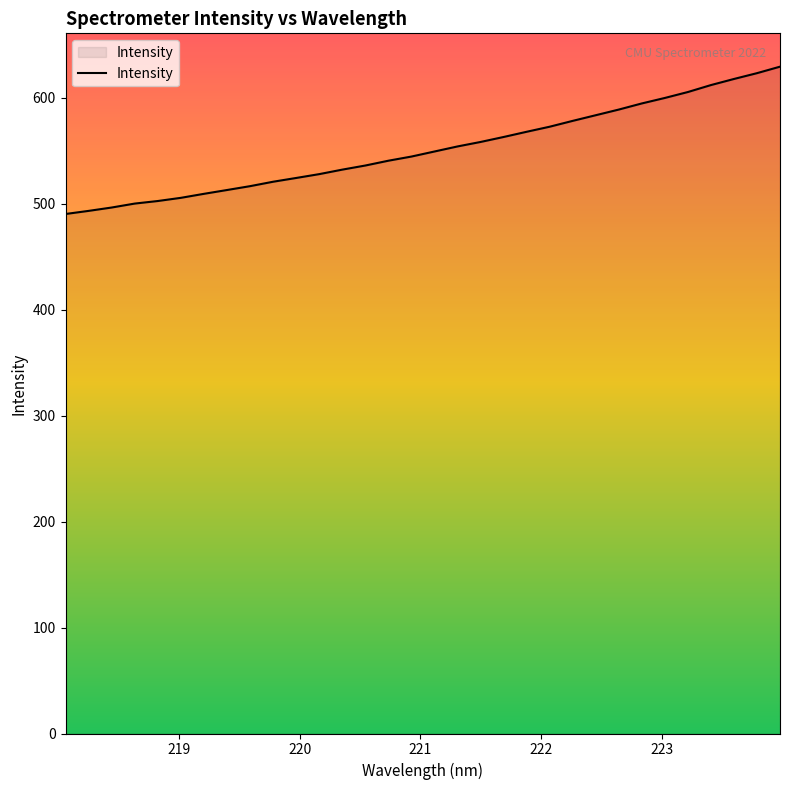

What is the greatest value displayed?

629.4